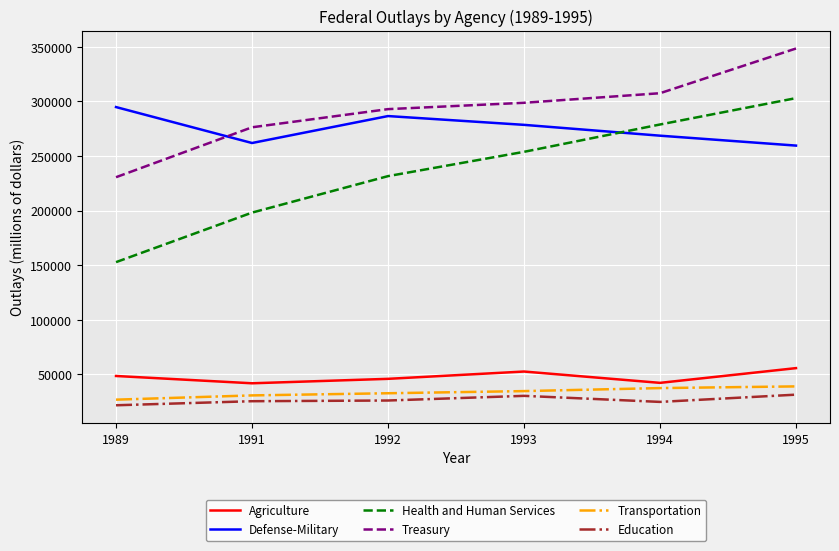

What is the difference between the maximum and second lowest values in the Transportation series?

8266